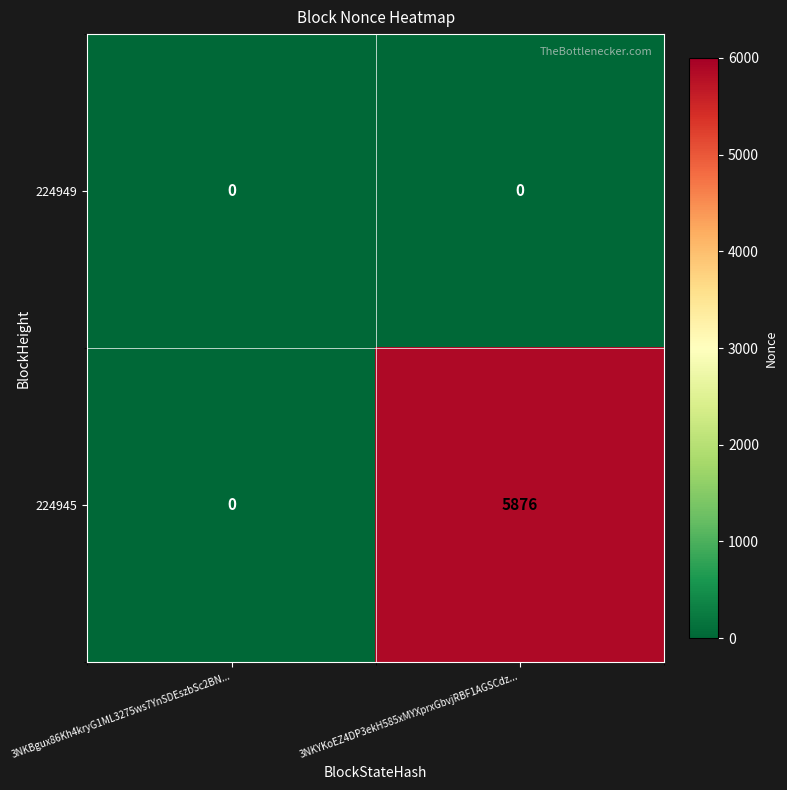

List the series in order of their overall mean, highest first.

224945, 224949